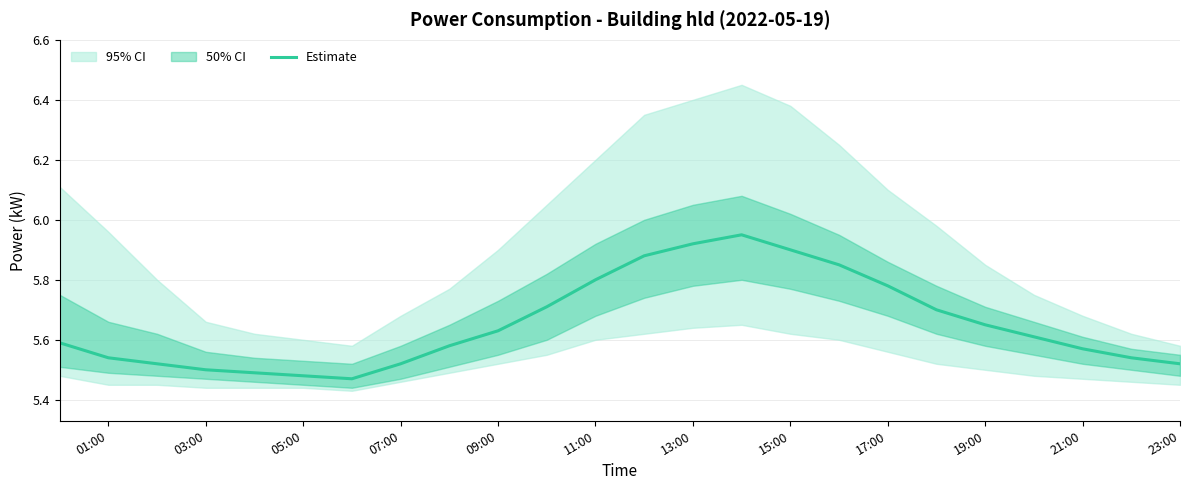

How many interior local valleys (lower than both neighbors) does the data have?

1